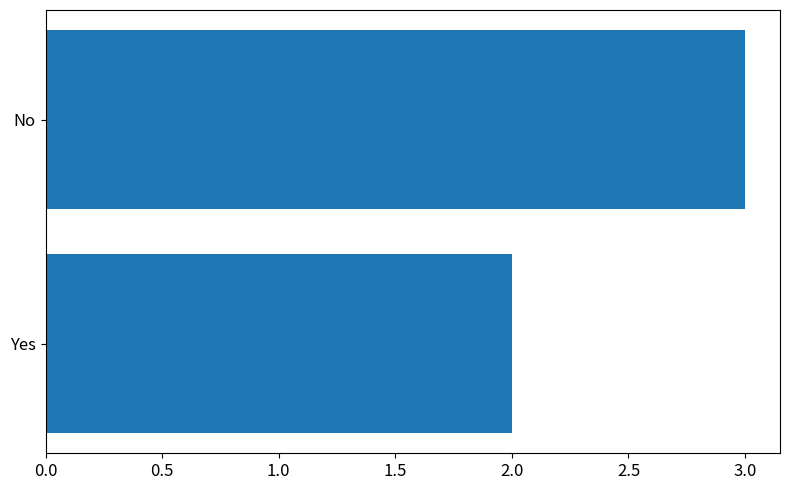

How many bars are there in total?

2